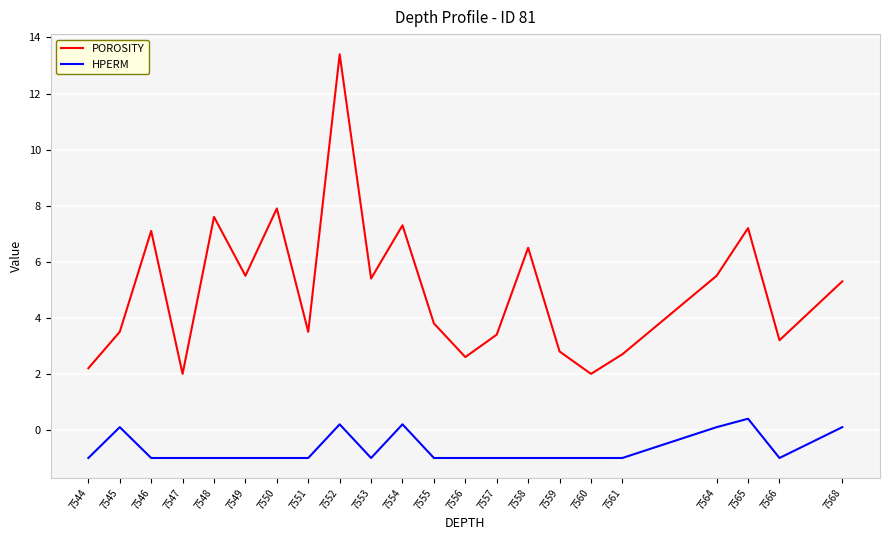

True or false: POROSITY and HPERM cross at least once.

False